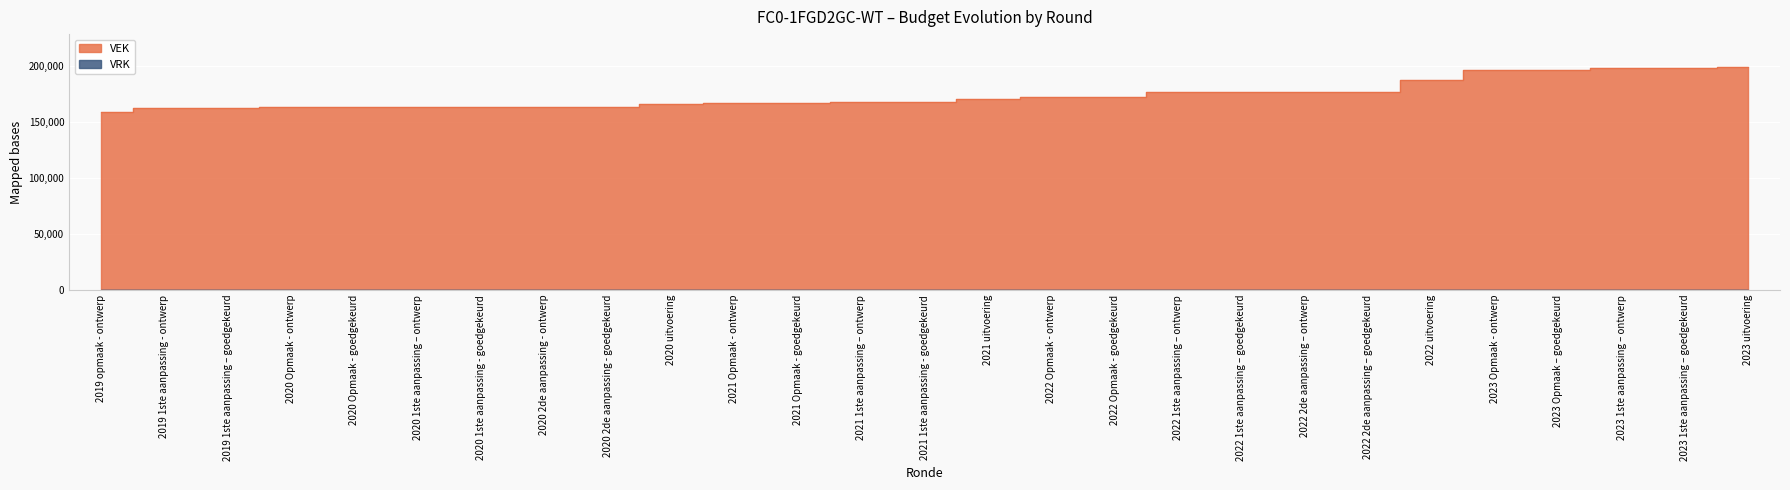

Approximately how many times larger is the value at 2023 Opmaak - ontwerp compared to 2021 1ste aanpassing - goedgekeurd?

1.2